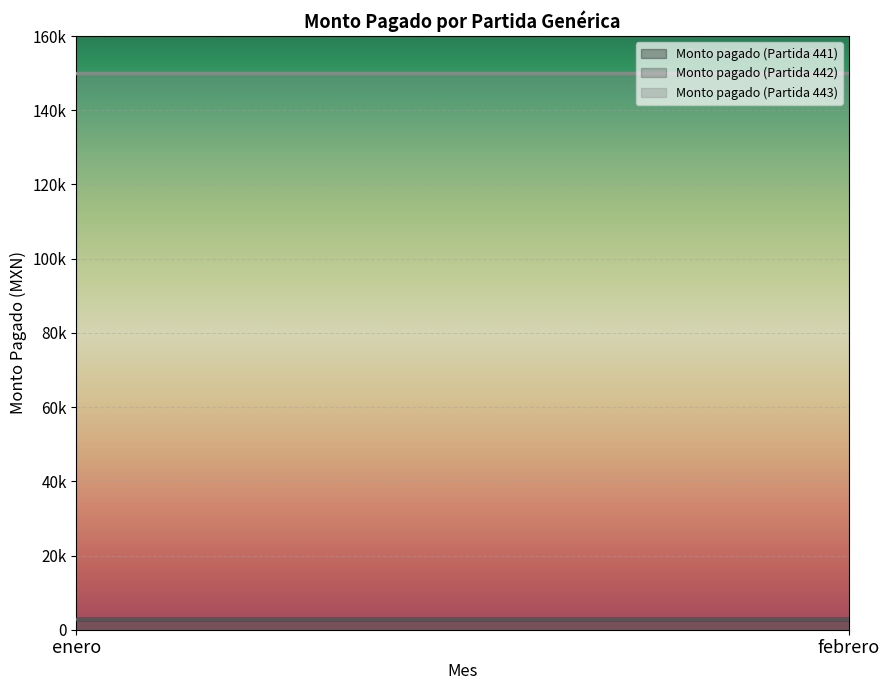

Reading left to right, extract all data points from this chart.

Monto pagado (Partida 441): 3000	3000
Monto pagado (Partida 442): 3000	3000
Monto pagado (Partida 443): 150000	150000